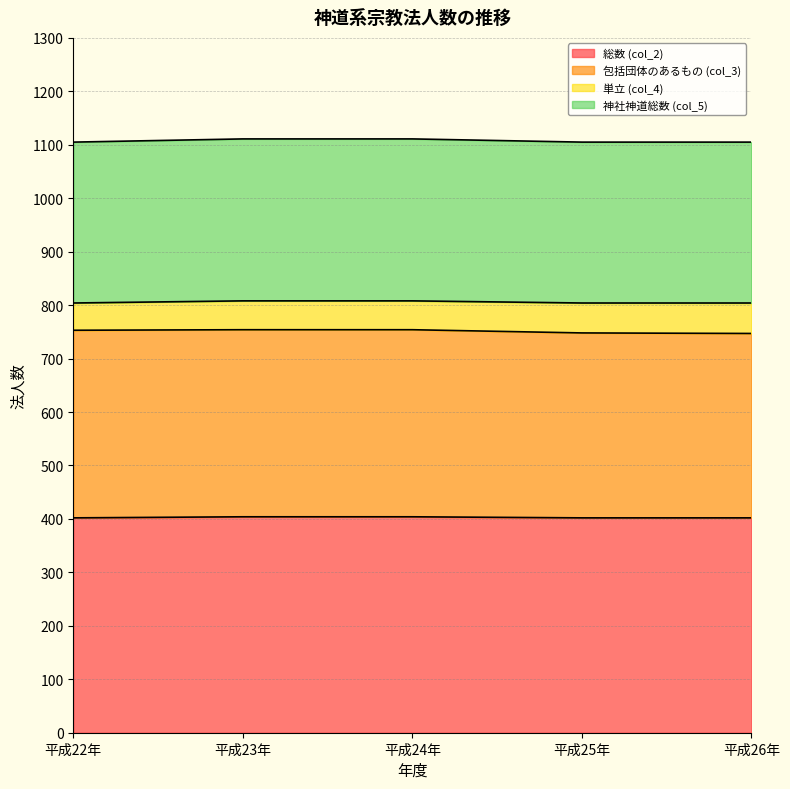

What is the maximum value for 総数 (col_2)?

404